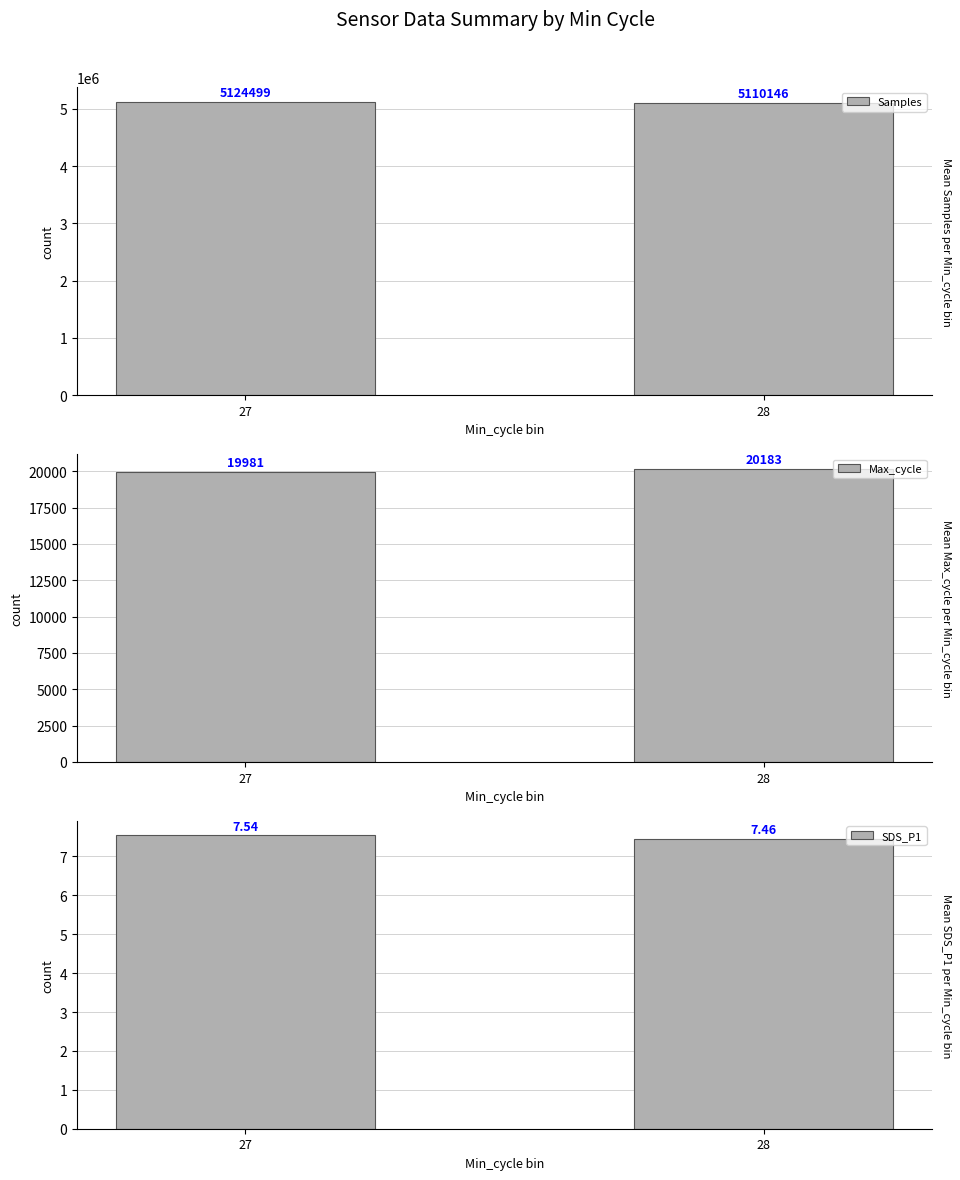

The Max_cycle series shows 6598.3 at 27. True or false?

False